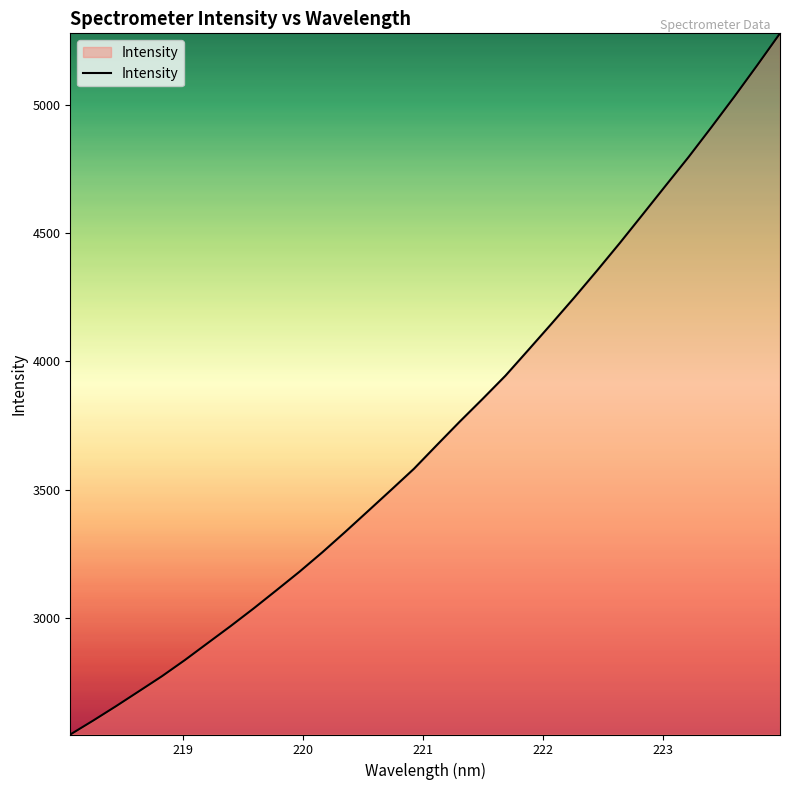

How many lines are shown in the chart?

1